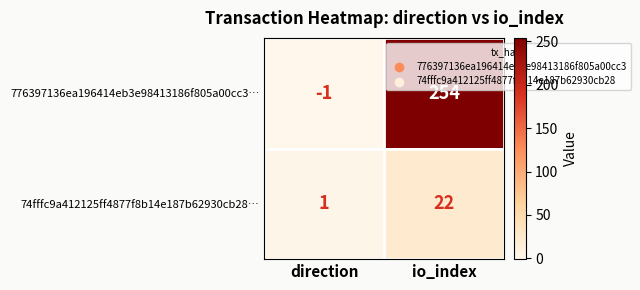

At which category is the sum across all series the highest?

io_index